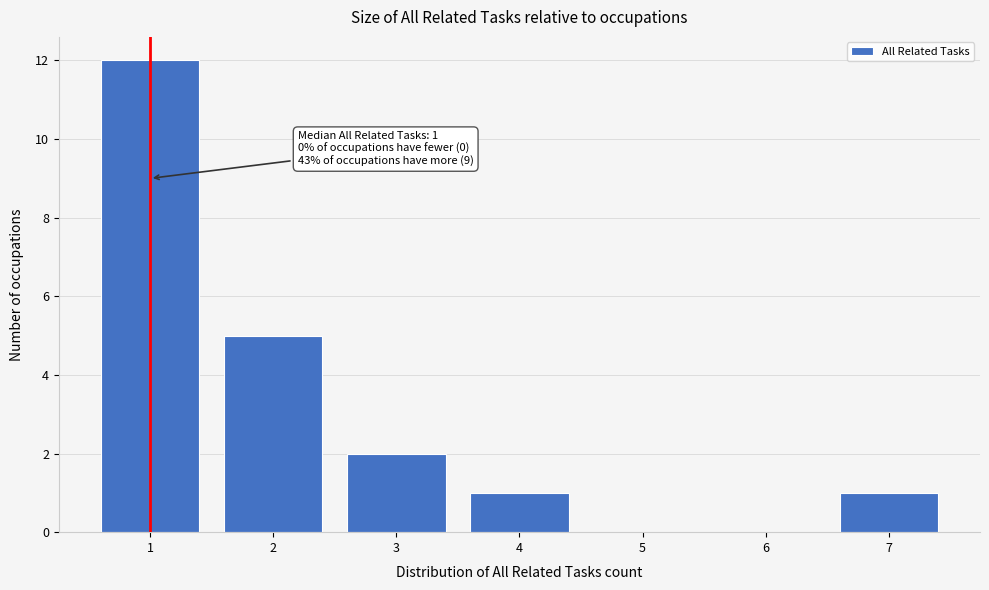

Reading left to right, extract all data points from this chart.

1=12	2=5	3=2	4=1	5=0	6=0	7=1